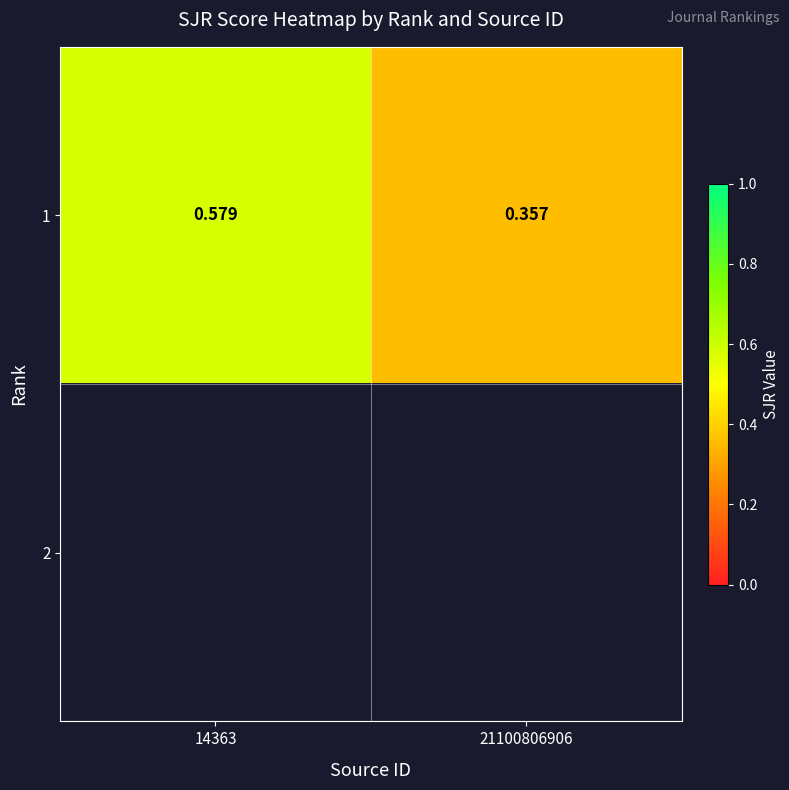

How many distinct data groups are displayed?

2